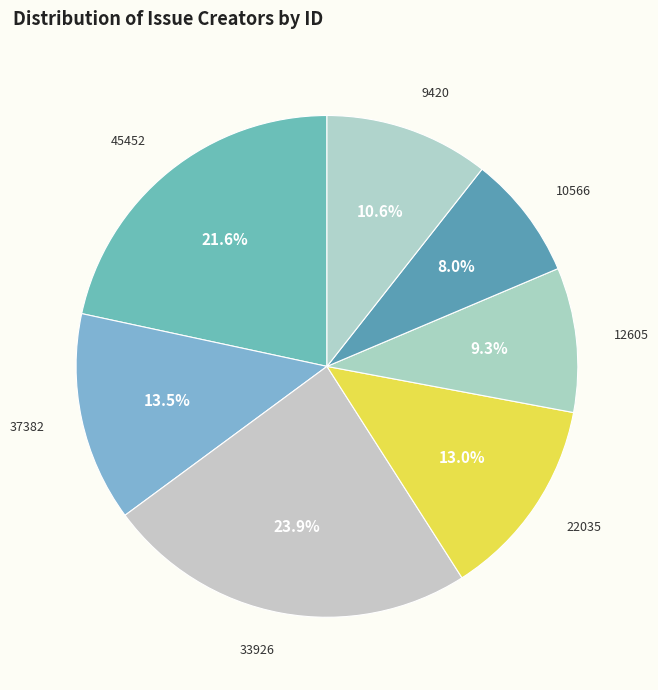

How many slices are in this pie chart?

7